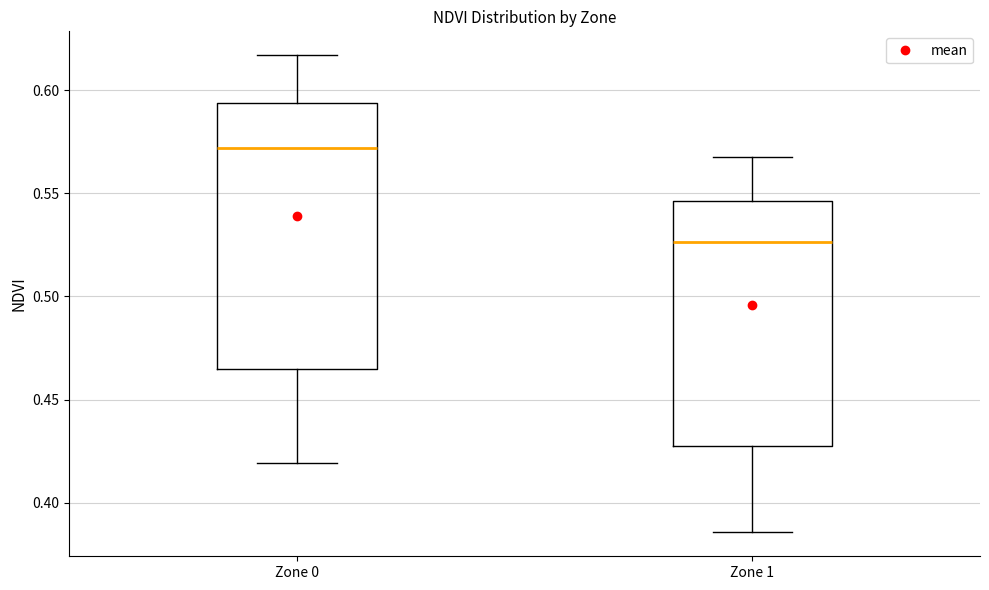

Where does the upper whisker of the box for Zone 0 end on the y-axis? The values are not printed on the chart, so give them approximately, as read against the axis.

0.615